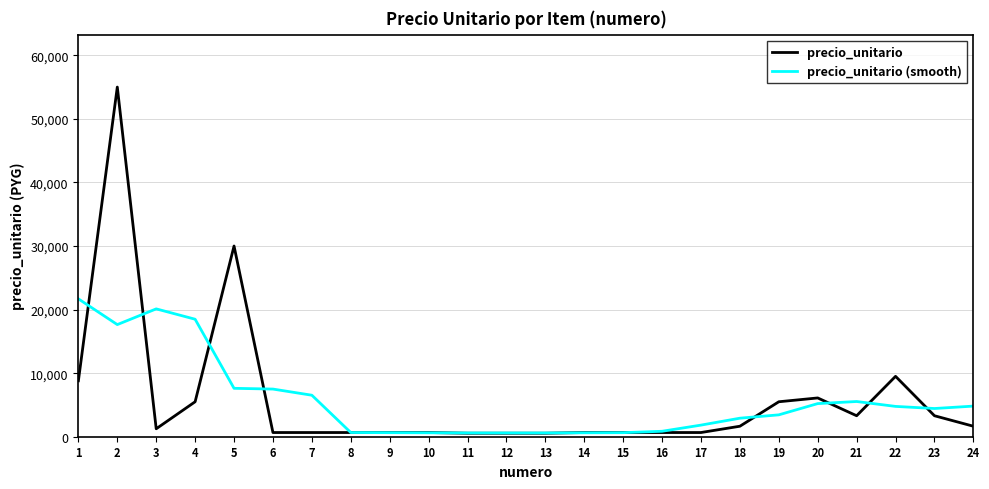

The value of precio_unitario at 22 is 14504.2. True or false?

False